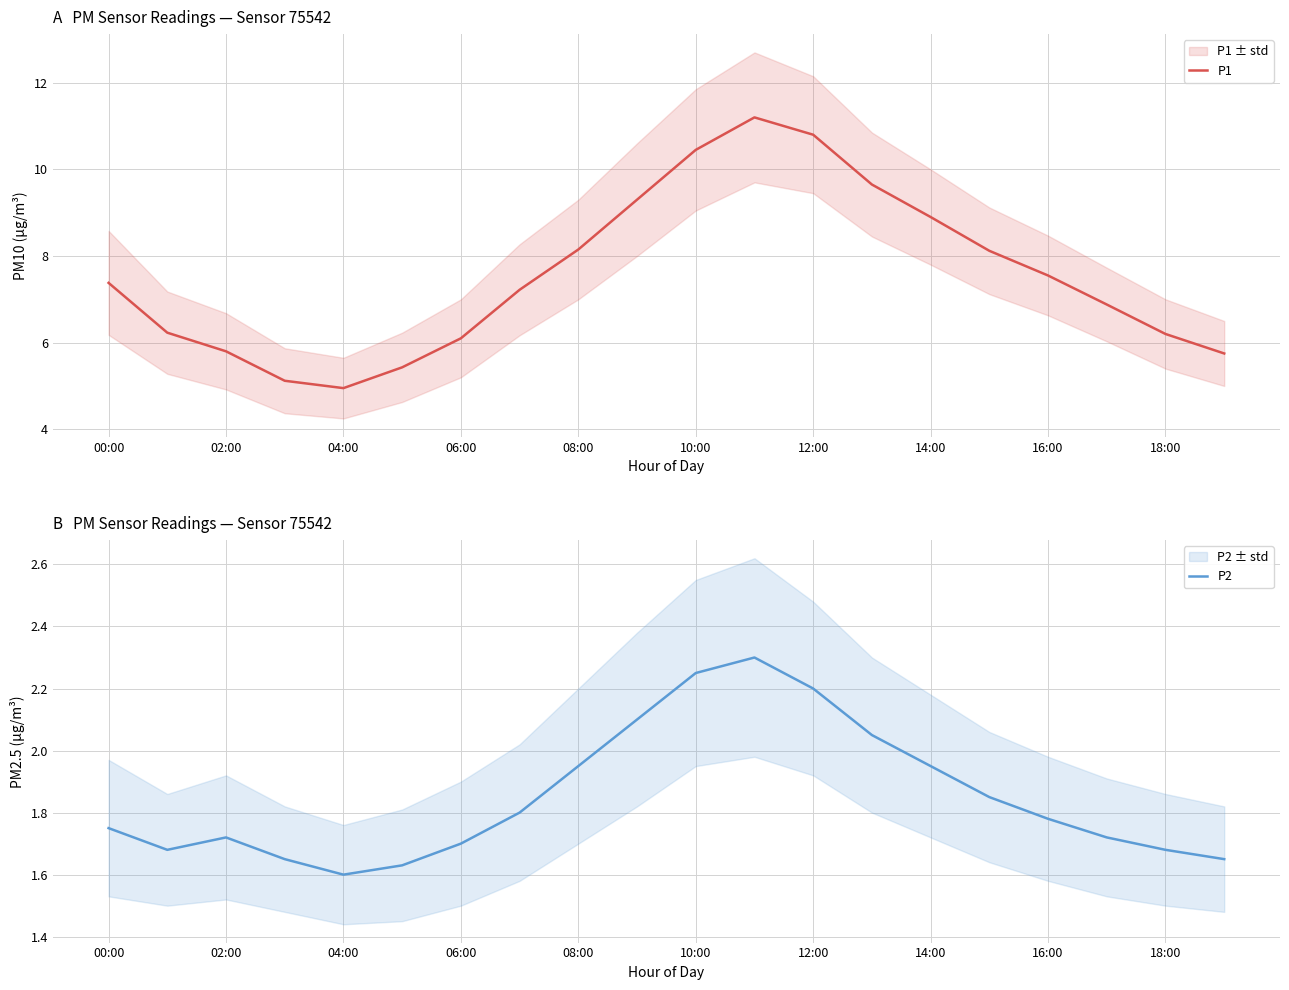

True or false: P1 has more than 1 interior local peaks.

False